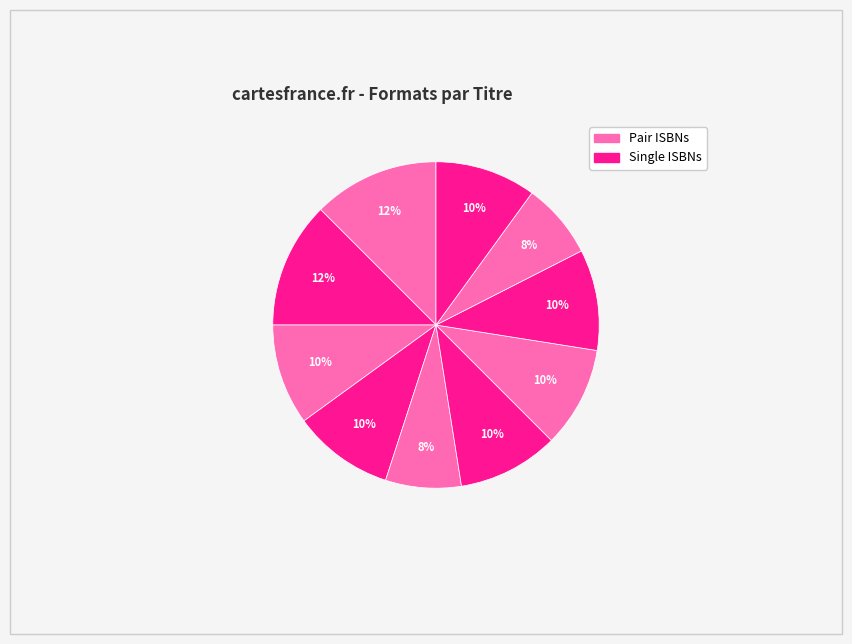

How many slices are in this pie chart?

10